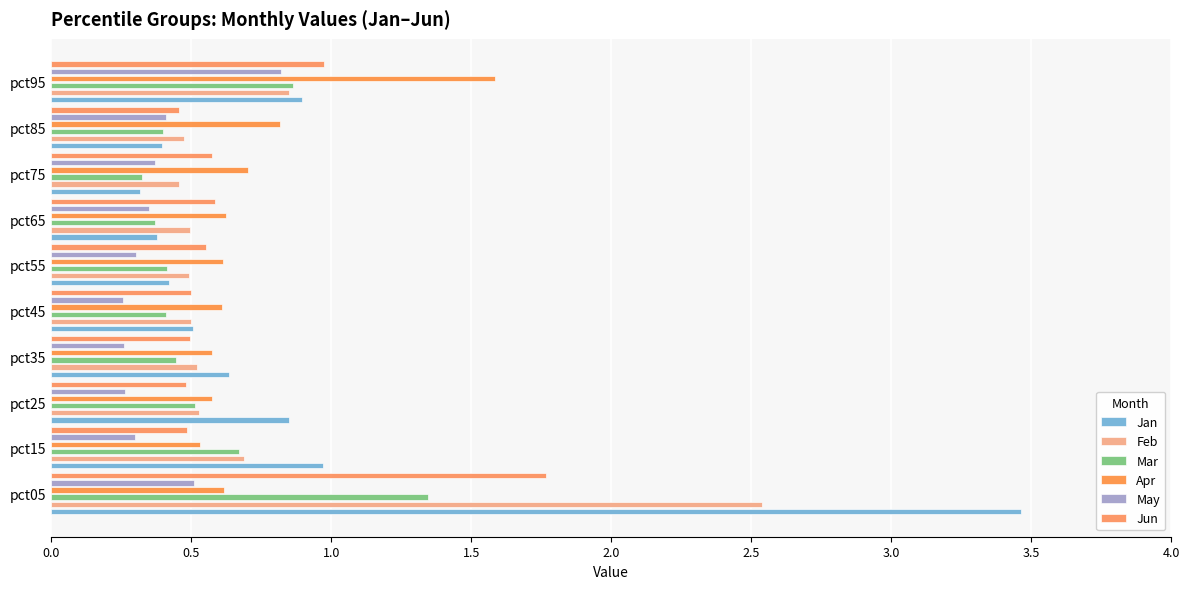

The value of Jun at pct05 is 1.8. True or false?

True